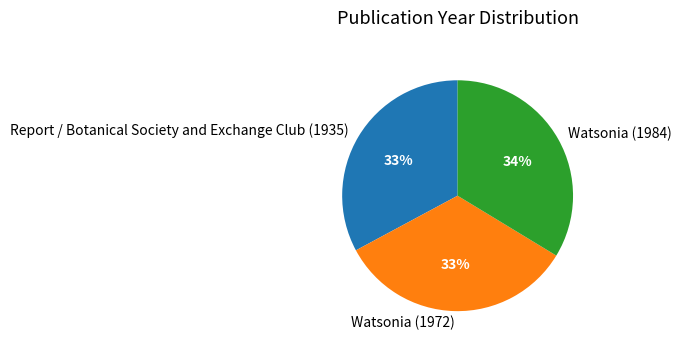

Approximately how many times larger is the value at Watsonia (1984) compared to Report / Botanical Society and Exchange Club (1935)?

1.0